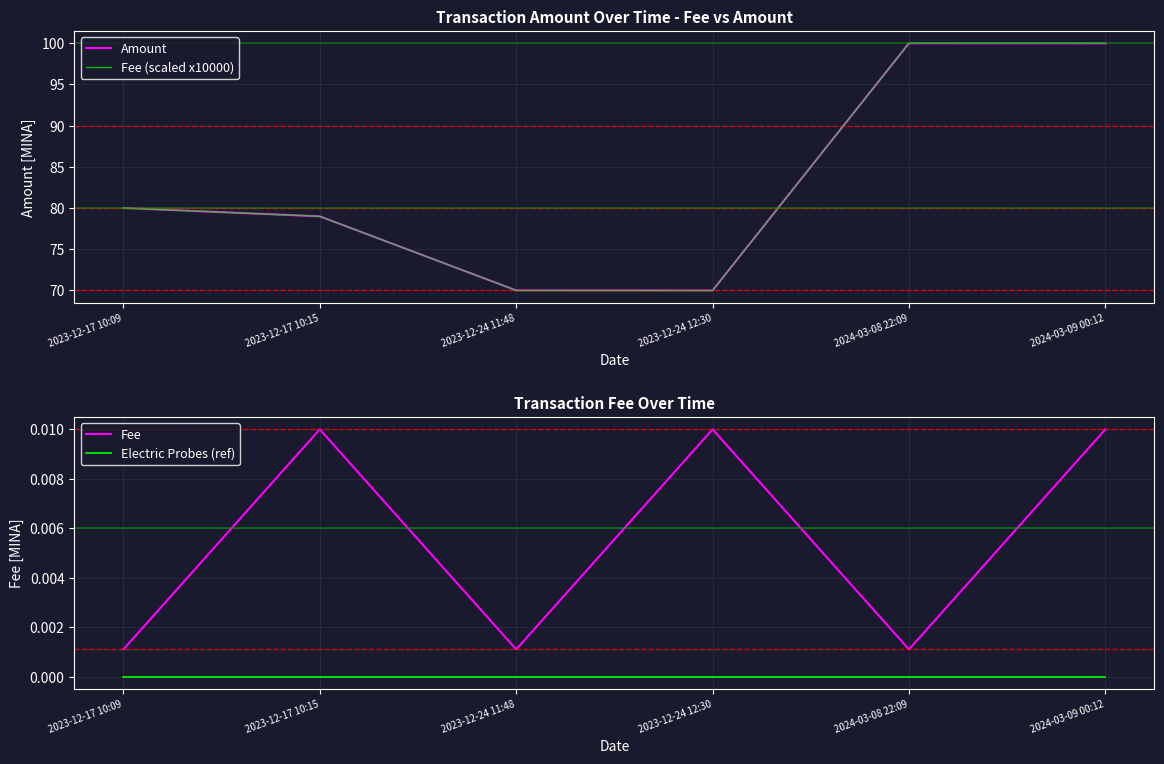

Is it true that Fee (scaled x10000) equals 100.0 at 2024-03-08 22:09?

True